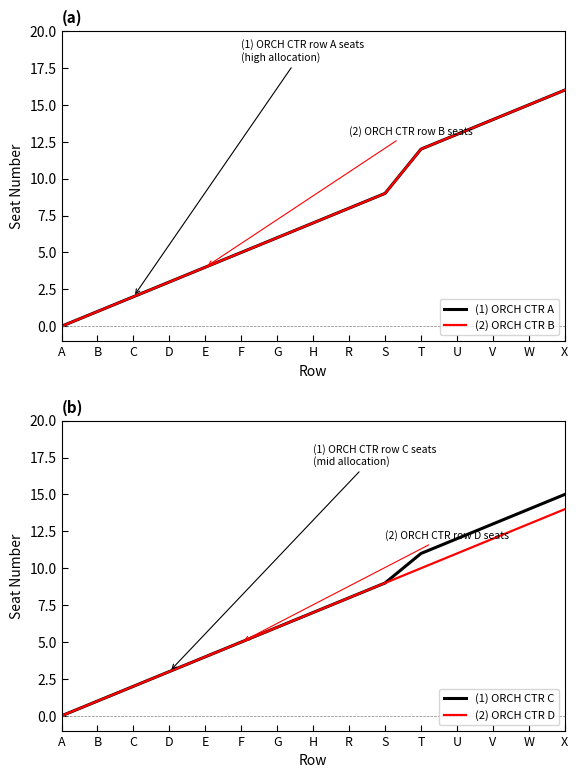

True or false: (2) ORCH CTR B has a value of 3 at H.

False